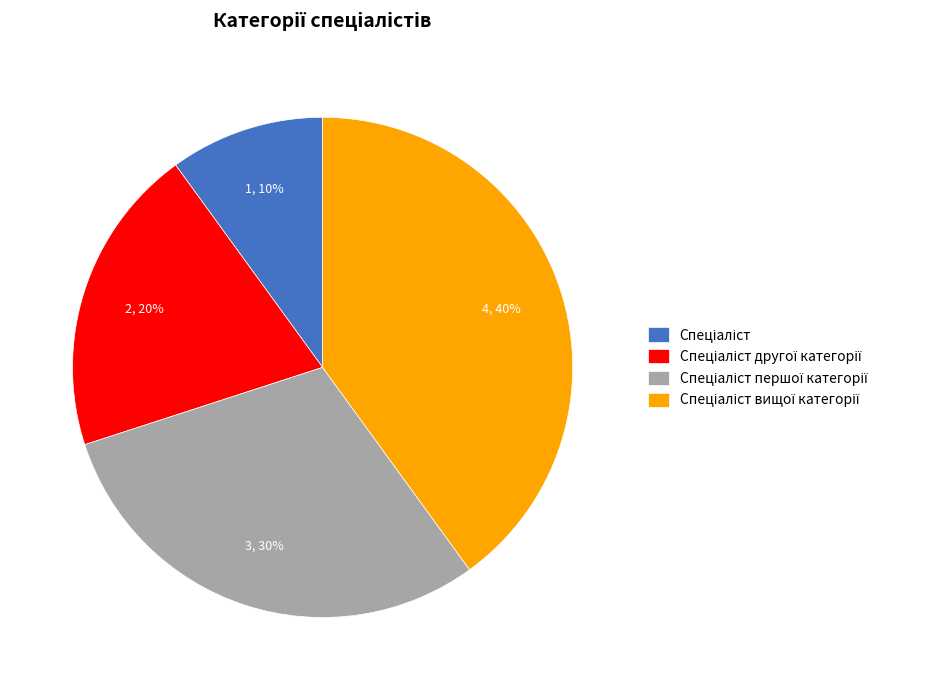

How many slices are in this pie chart?

4